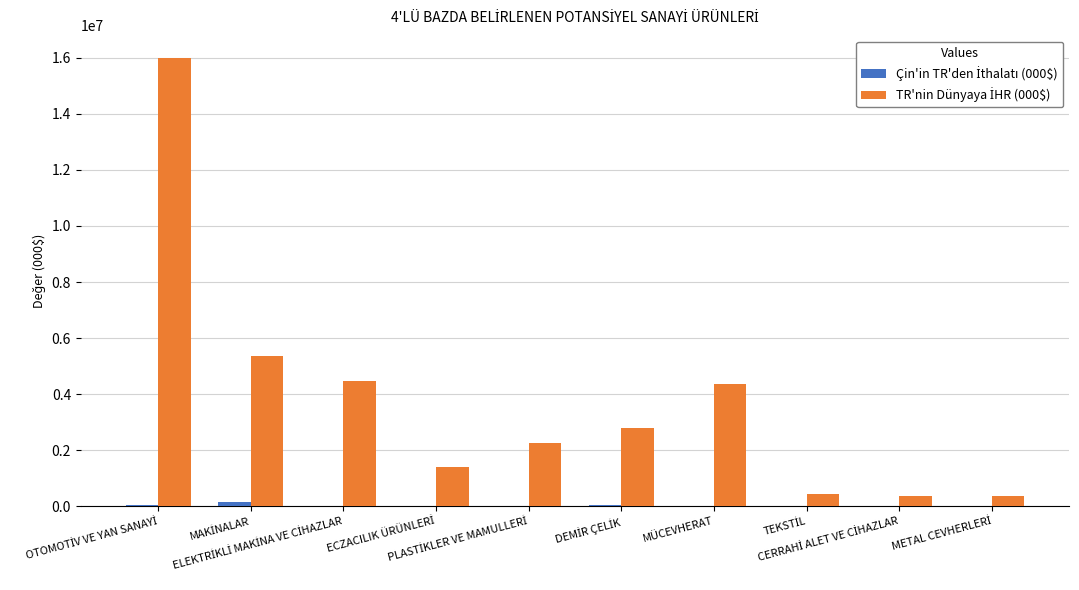

How many groups of bars are there?

10